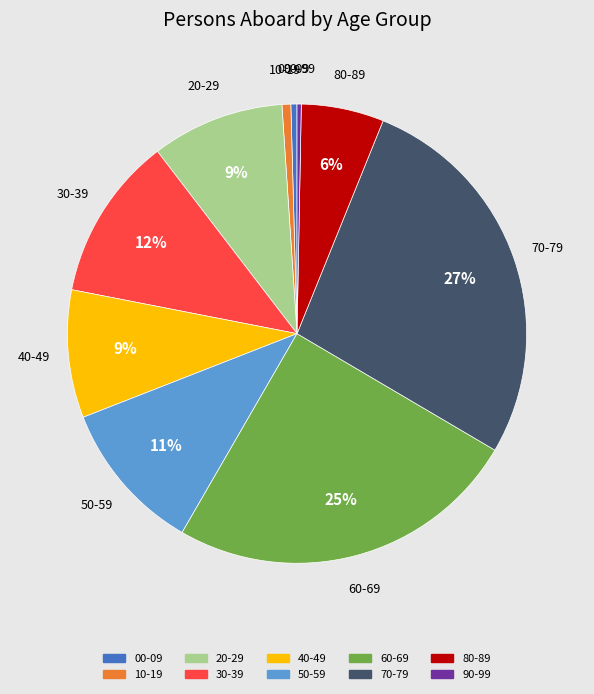

What percentage is the 60-69 slice, to the nearest percent?

25%